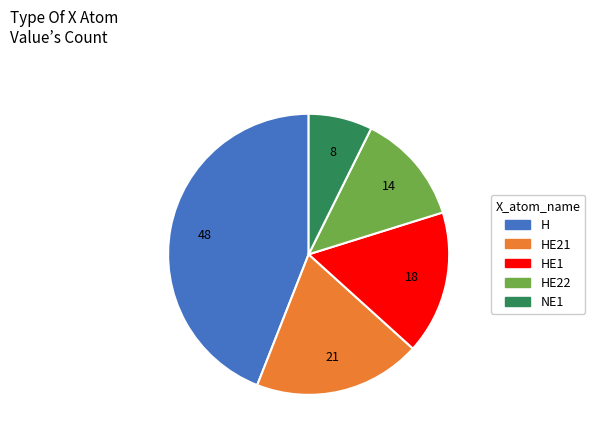

Is there a majority slice in this chart?

No